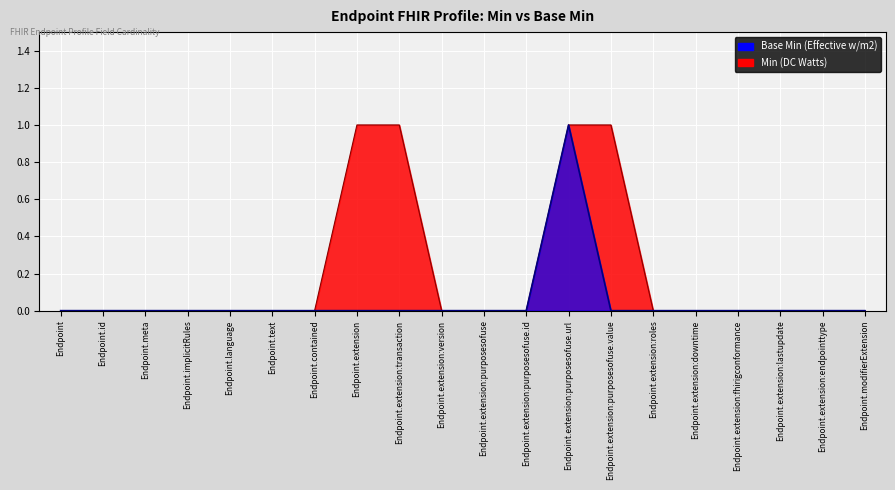

How many series are shown in this chart?

2